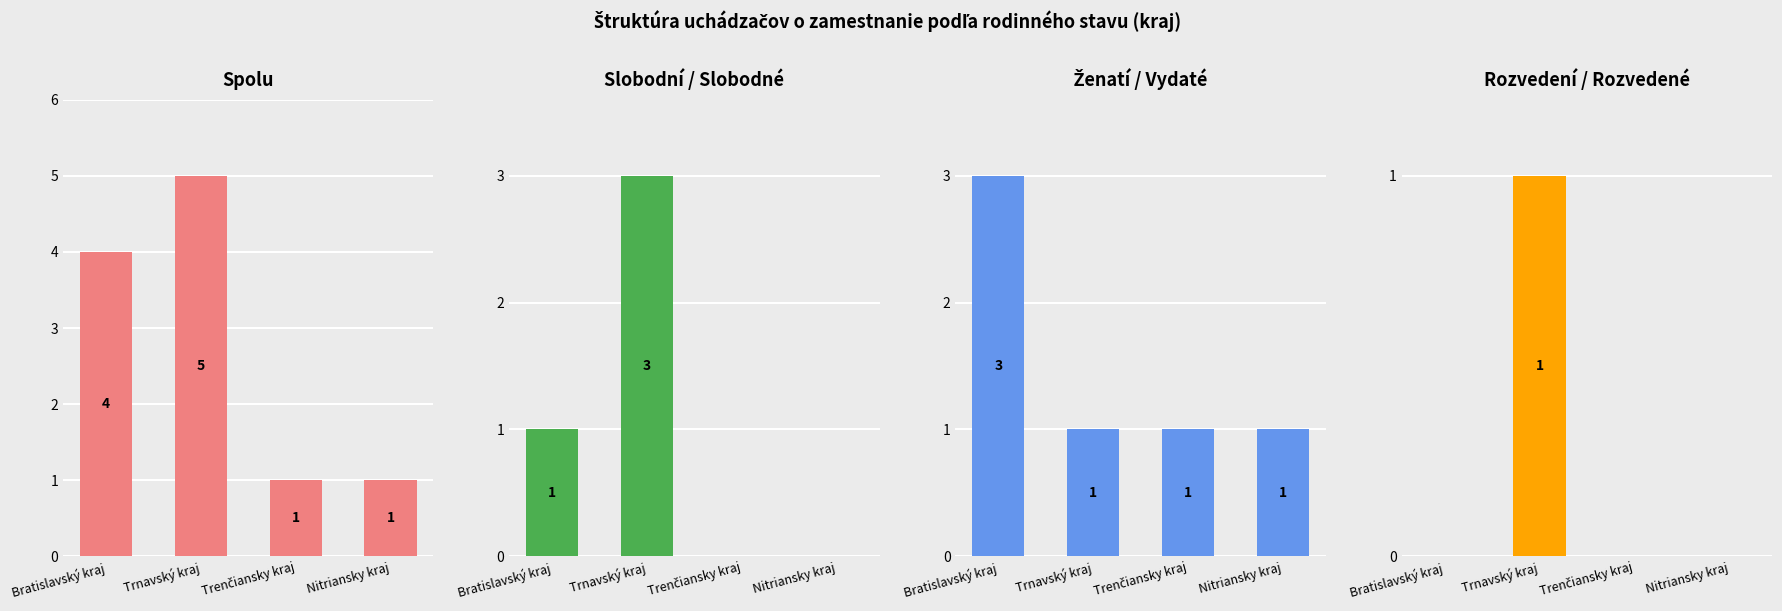

The value of Ženatí / Vydaté at Bratislavský kraj is 1. True or false?

False